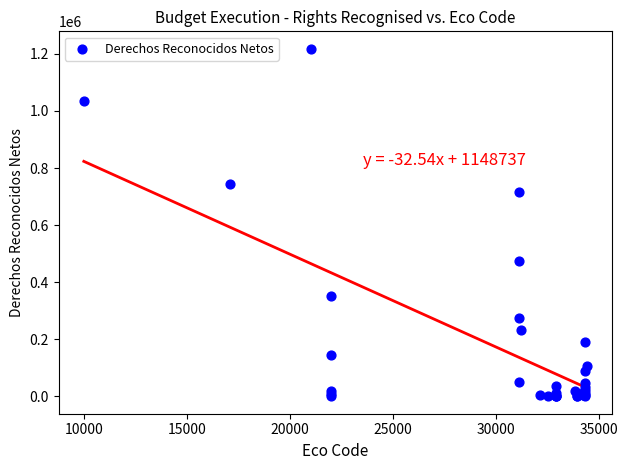

What Y value in the scatter plot is closest to 608969?

714679.5